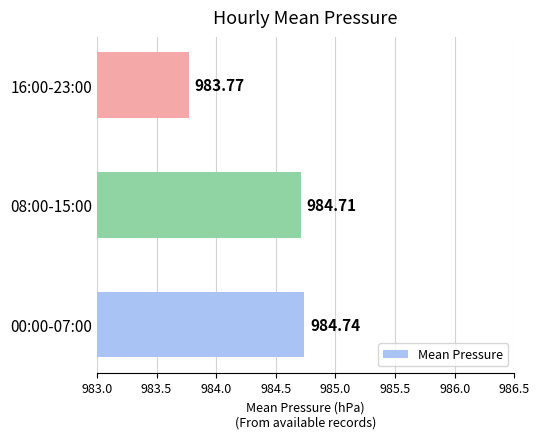

Count the number of data series in this chart.

1